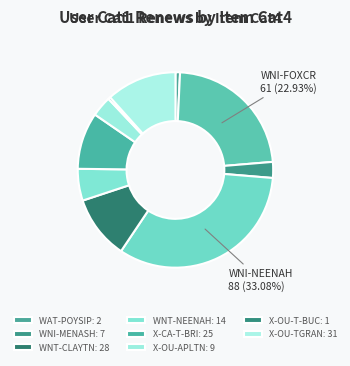

How many segments does this pie chart have?

10